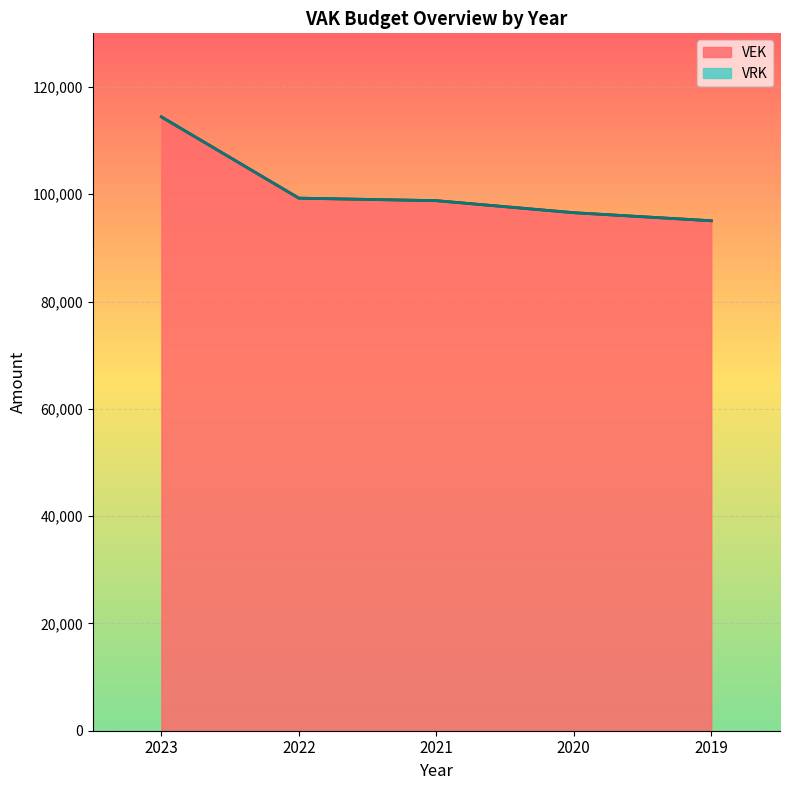

What is the change in value from 2022 to 2020?

-2713